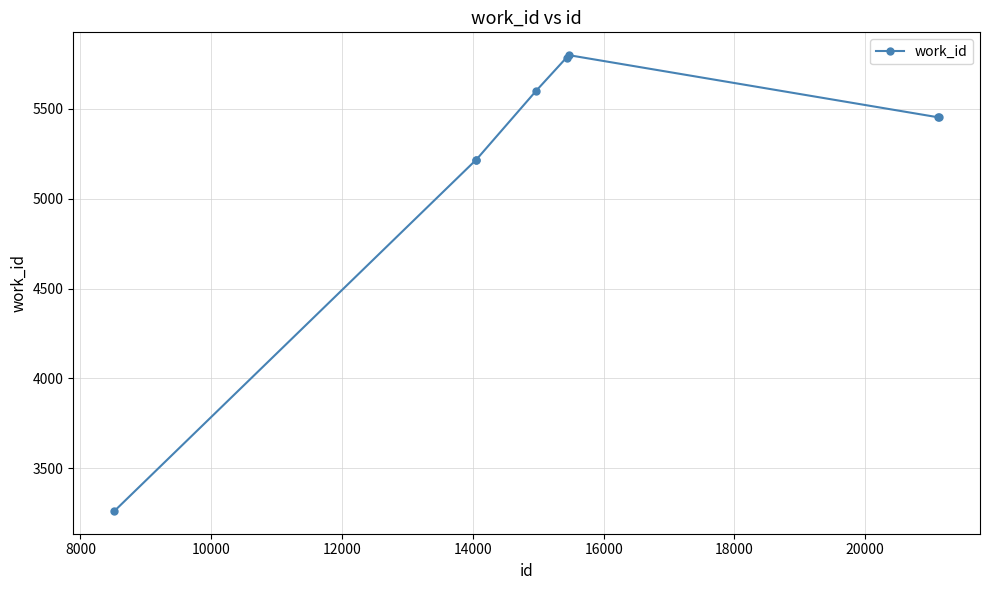

True or false: there are more than 2 points higher than both neighbors.

False